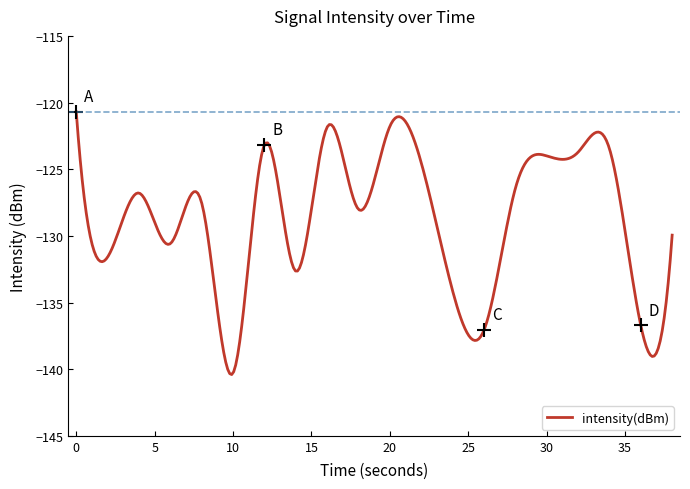

What is the maximum value shown in the chart?

-120.7